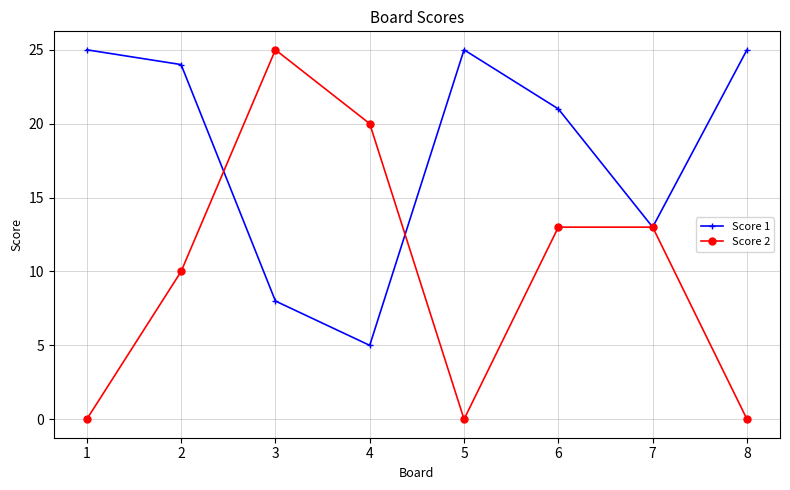

Reading left to right, list all the values displayed in this chart.

Score 1: 25	24	8	5	25	21	13	25
Score 2: 0	10	25	20	0	13	13	0